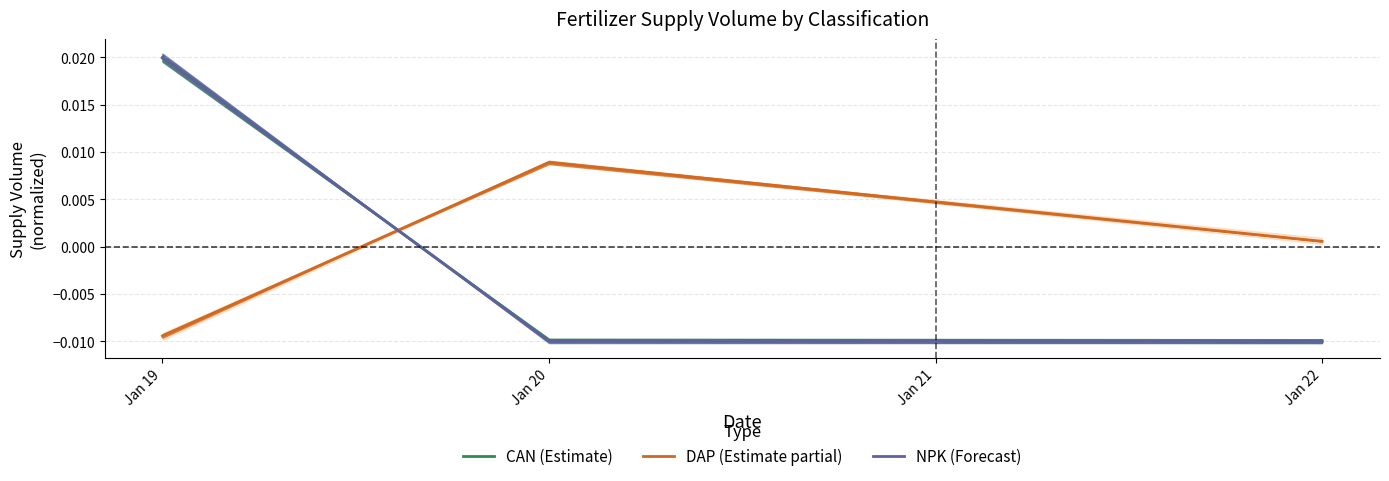

At which category is the sum across all series the highest?

Jan 19